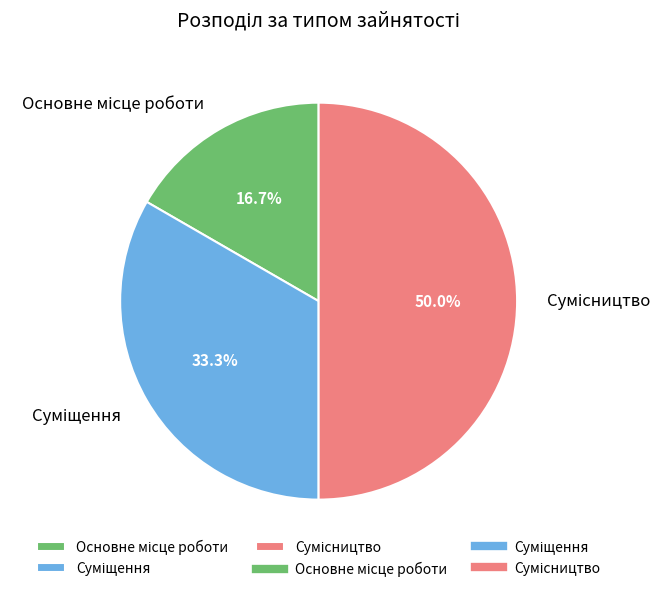

How many slices are in this pie chart?

3